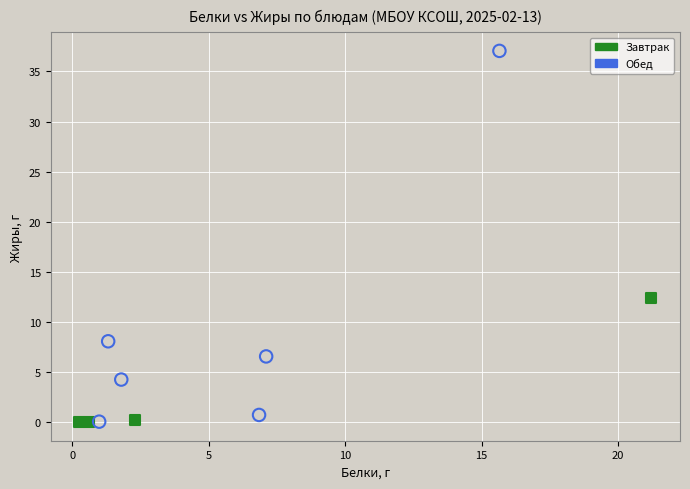

Which series reaches the maximum Y coordinate?

Обед